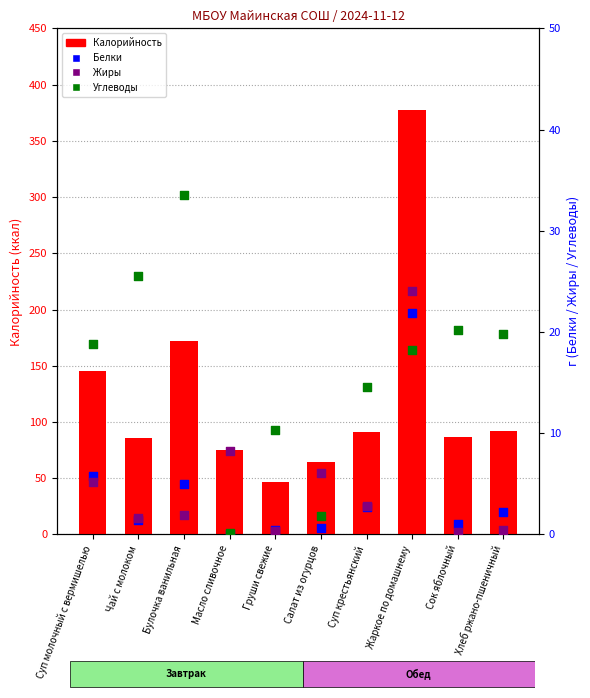

At which category is the sum across all series the highest?

Жаркое по домашнему